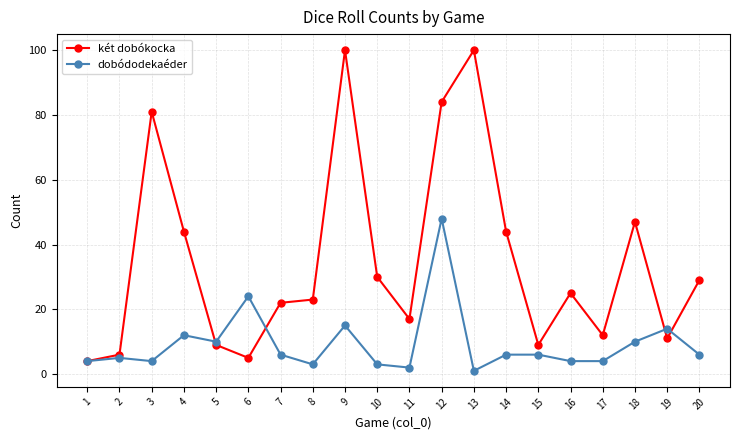

Does the chart have visible grid lines?

Yes